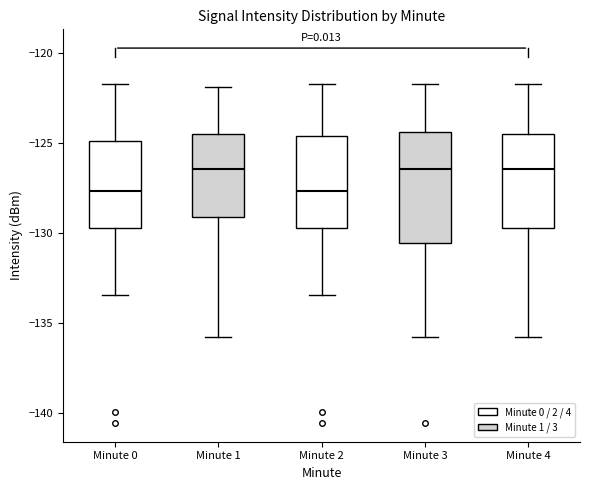

Reading left to right, read every box against the y-axis: the position of its median line, the range the box covers, and the ends of its whiskers. The values are not printed on the chart, so give them approximately, as read against the axis.

Minute 0: median -127.5, box -129.5 to -125.0, whiskers -133.5 to -121.5
Minute 1: median -126.5, box -129.0 to -124.5, whiskers -136.0 to -122.0
Minute 2: median -127.5, box -129.5 to -124.5, whiskers -133.5 to -121.5
Minute 3: median -126.5, box -130.5 to -124.5, whiskers -136.0 to -121.5
Minute 4: median -126.5, box -129.5 to -124.5, whiskers -136.0 to -121.5